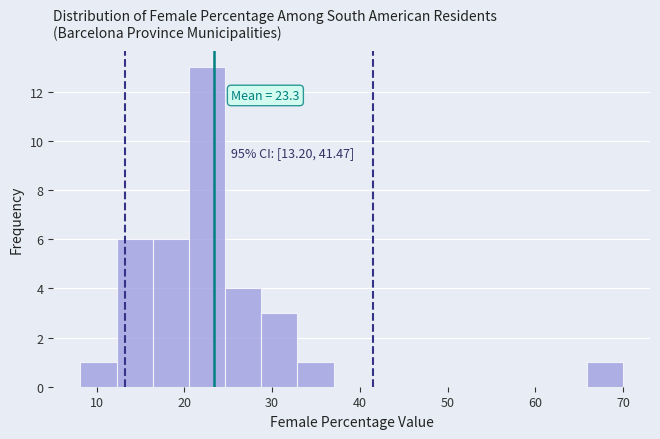

Over which range of the x-axis is the bar tallest?

21 to 25